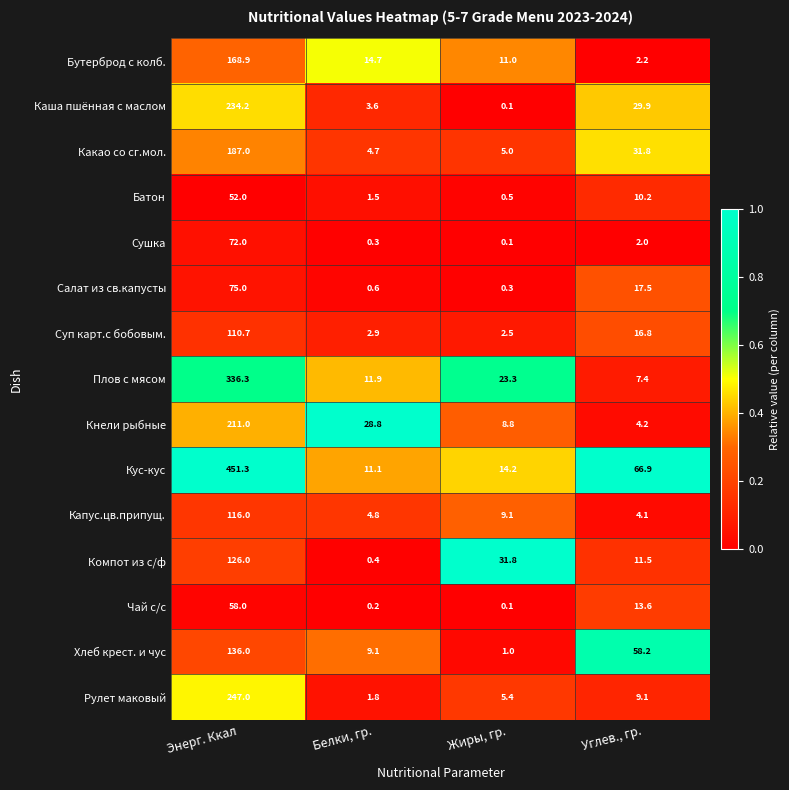

Is it true that Каша пшённая с маслом equals 3.6 at Белки, гр.?

True